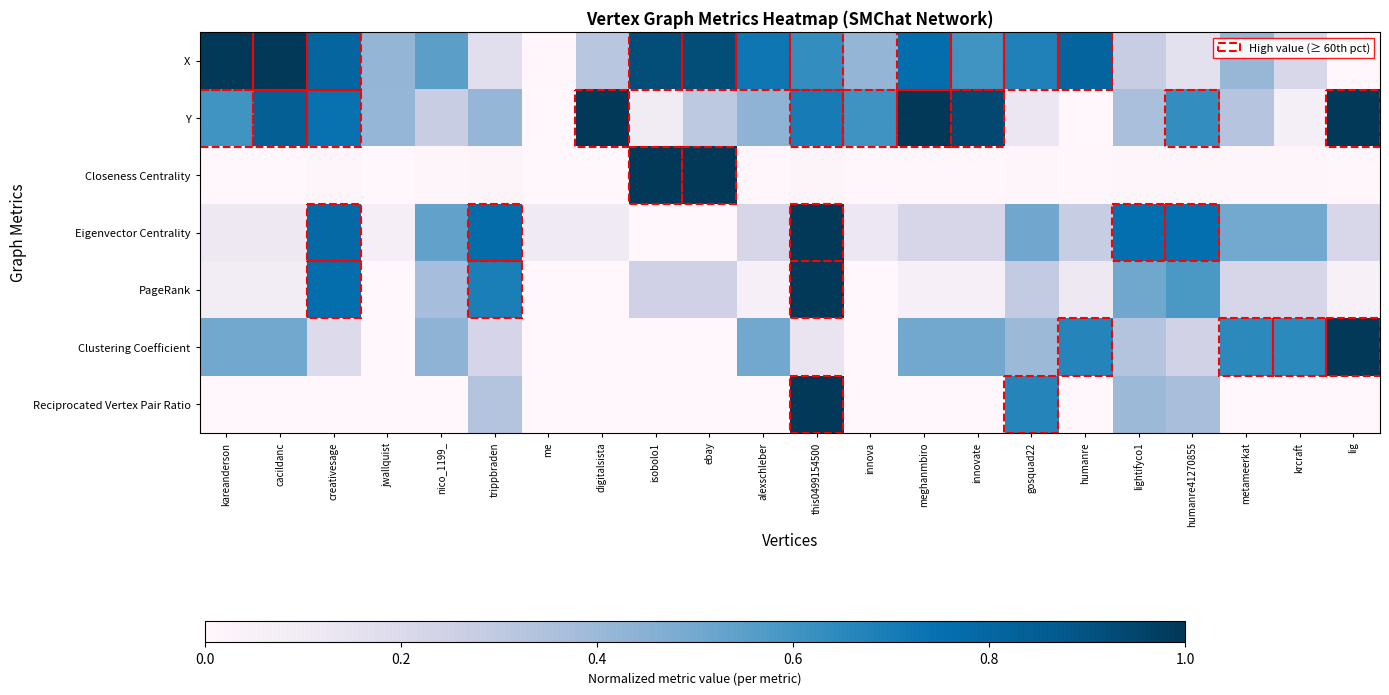

At which category does the chart reach its peak across all series?

kareanderson